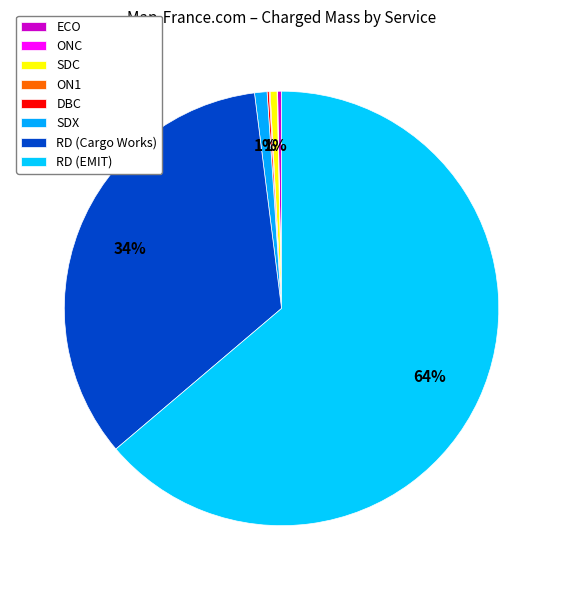

What is the largest slice in the pie chart?

RD (EMIT)